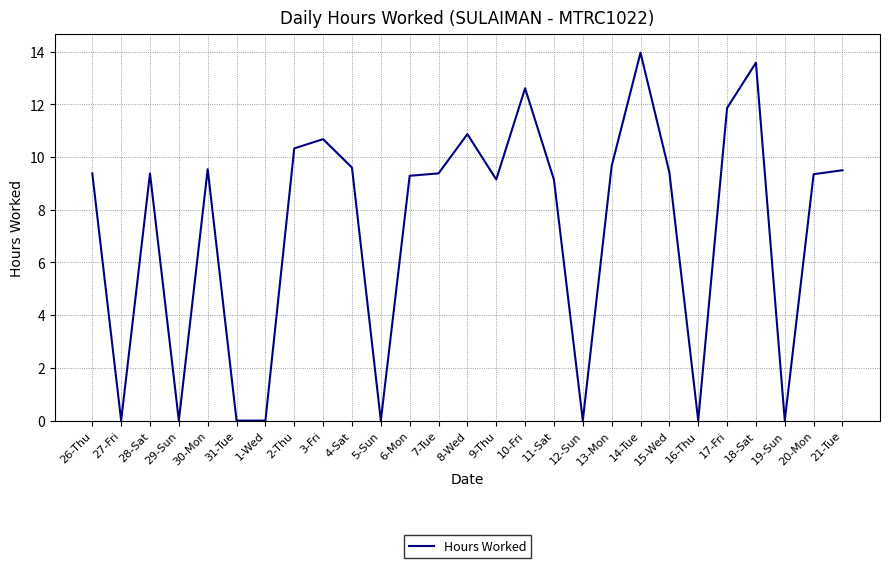

What is the greatest value displayed?

14.0